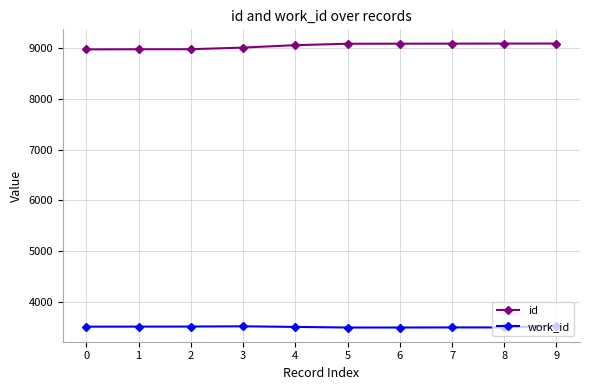

True or false: id and work_id intersect in this chart.

False